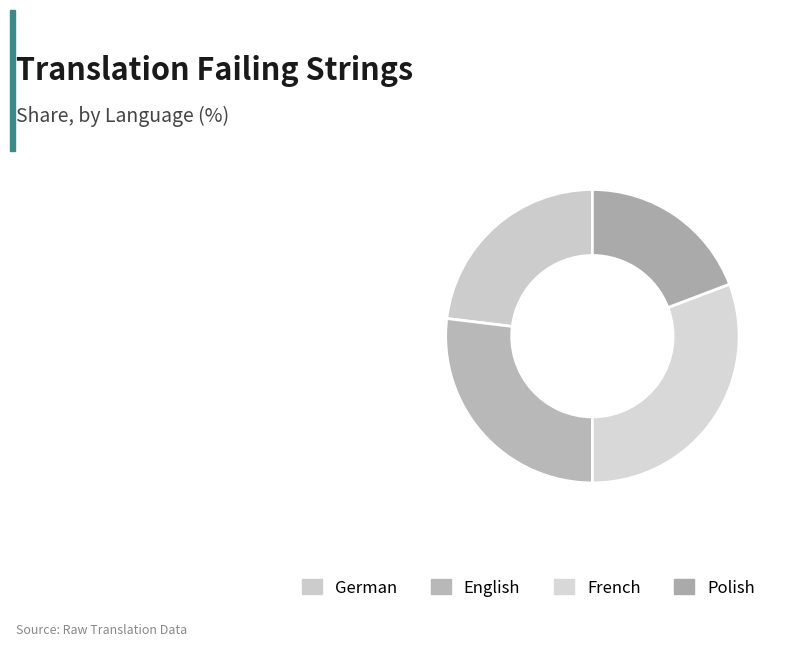

Rank the categories by value from highest to lowest.

French, English, German, Polish